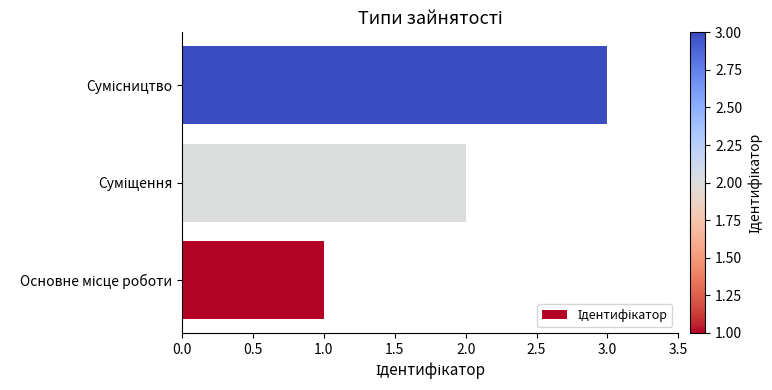

How many data points are less than 2?

1